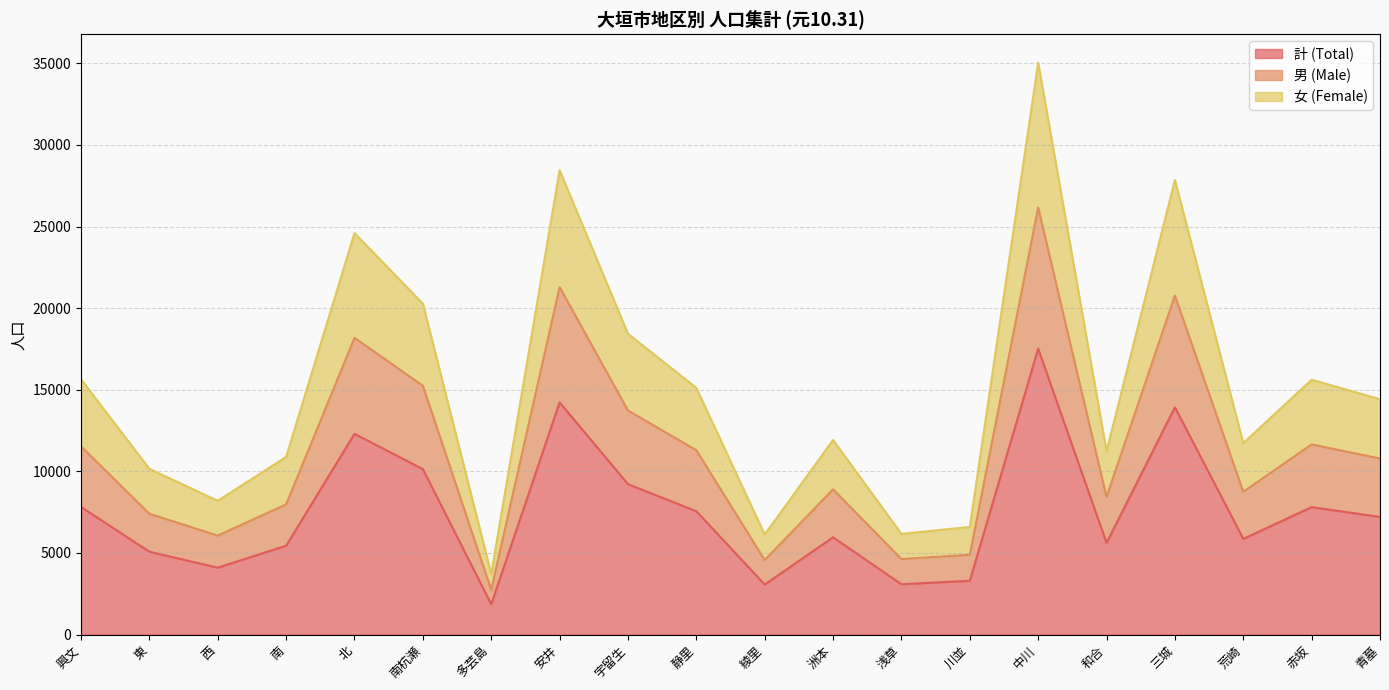

Is the value of 男 (Male) at 北 greater than the value of 女 (Female) at 三城?

No